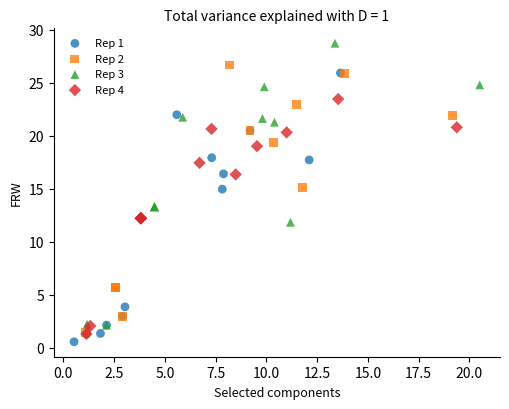

What are all the series names shown in the legend?

Rep 1, Rep 2, Rep 3, Rep 4